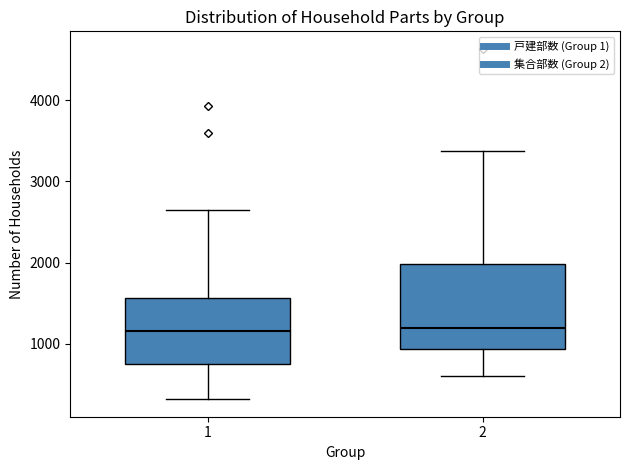

Reading left to right, transcribe this box plot: for each box, give where its median line is, the range the box spans, and where its two whiskers end, as read against the y-axis. The values are not printed on the chart, so give them approximately, as read against the axis.

1: median 1200, box 800 to 1600, whiskers 300 to 2700
2: median 1200, box 900 to 2000, whiskers 600 to 3400